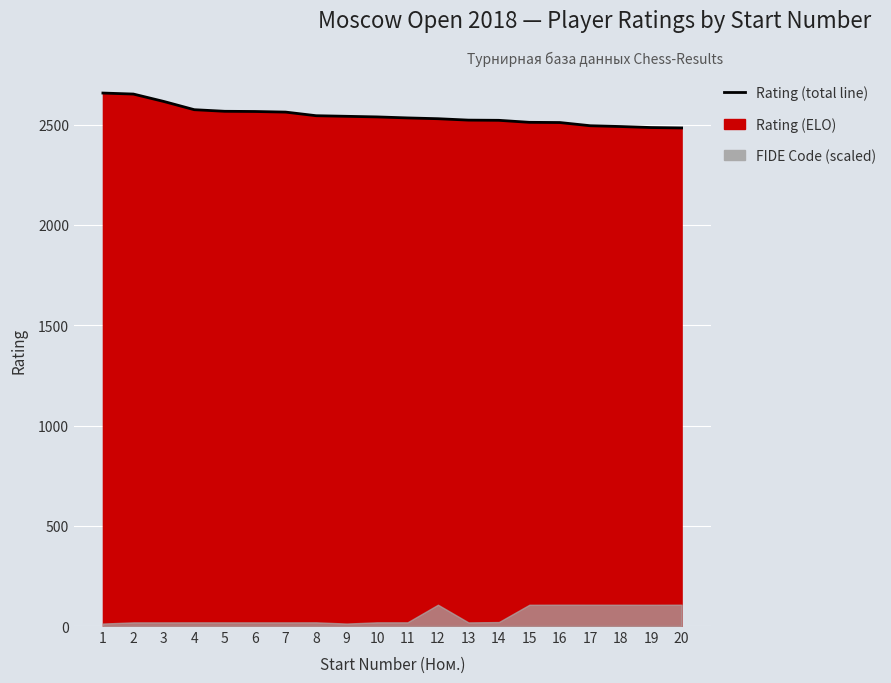

Which has a higher value, 20 or 19?

19